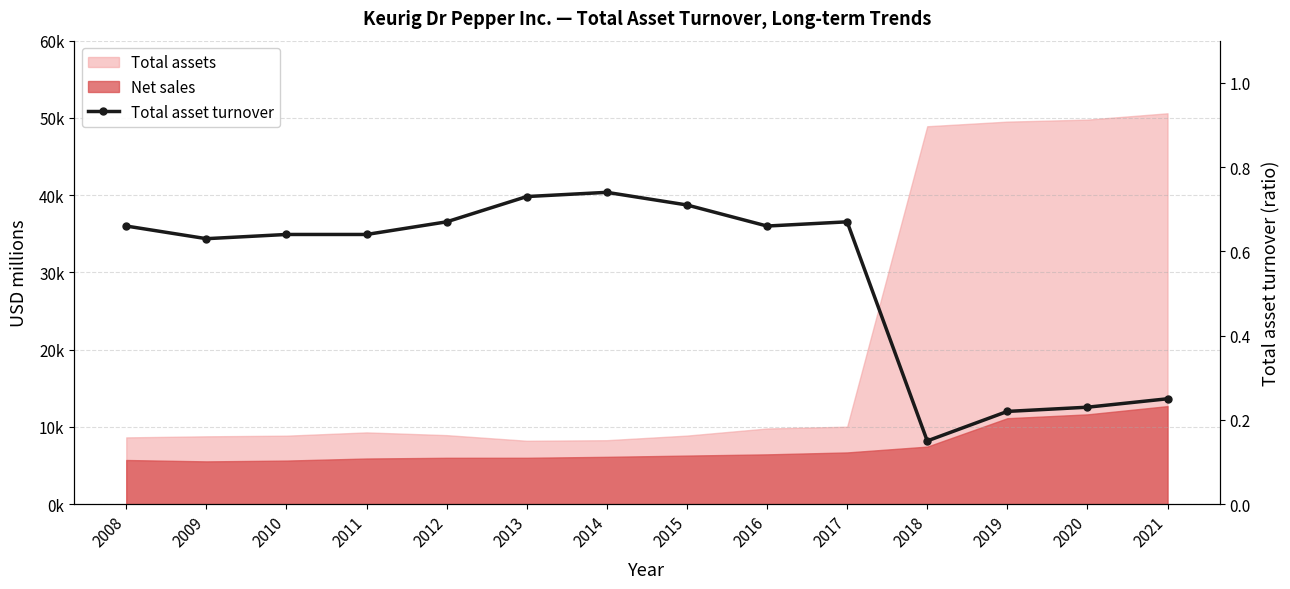

Count the values in the range 0 to 1.

14